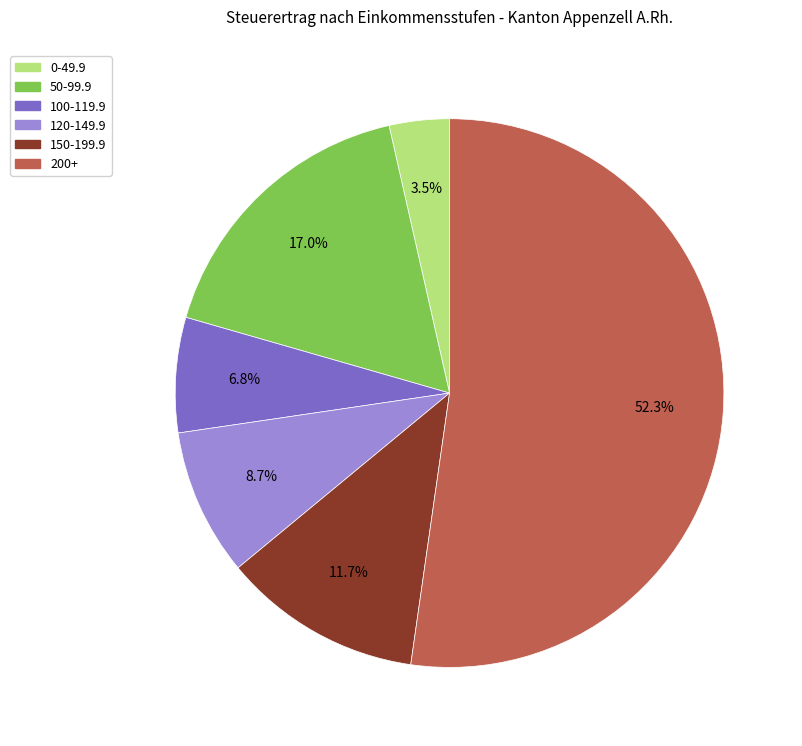

How much of the chart is everything except 0-49.9?

96.5%